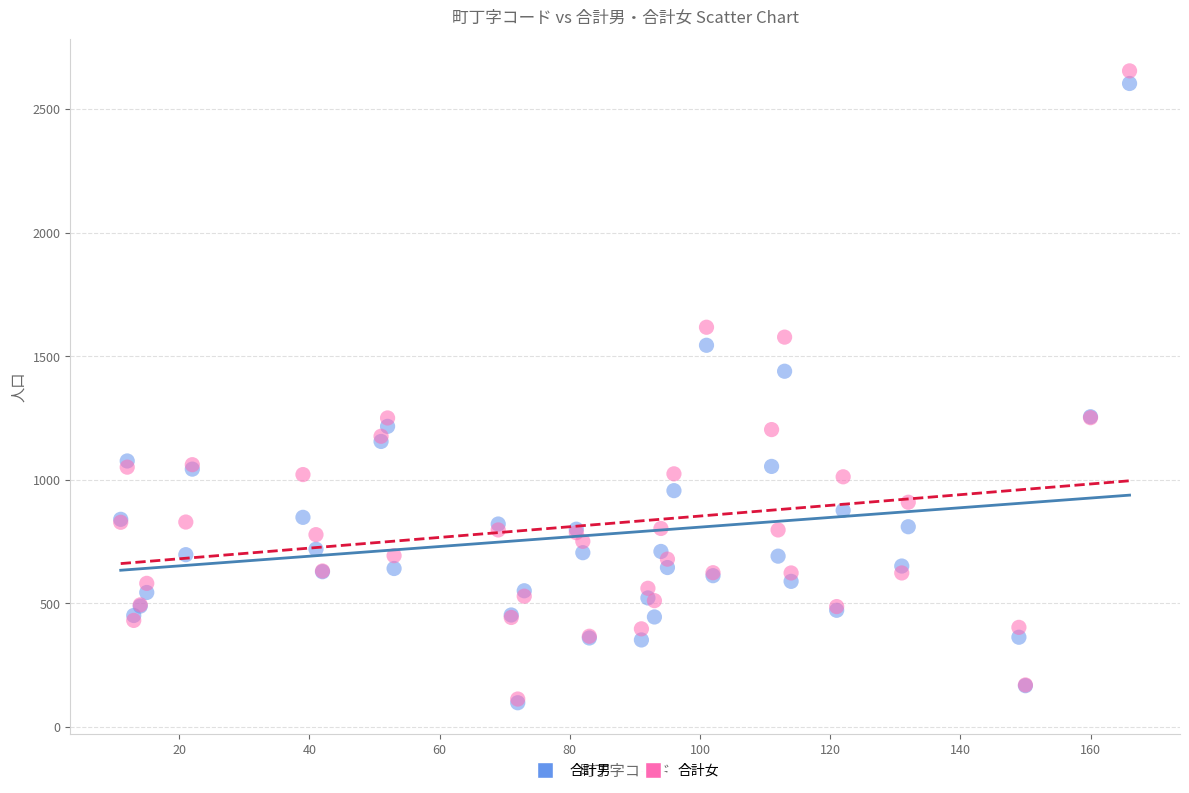

In the 合計女 series, what Y value is closest to 1383?

1251